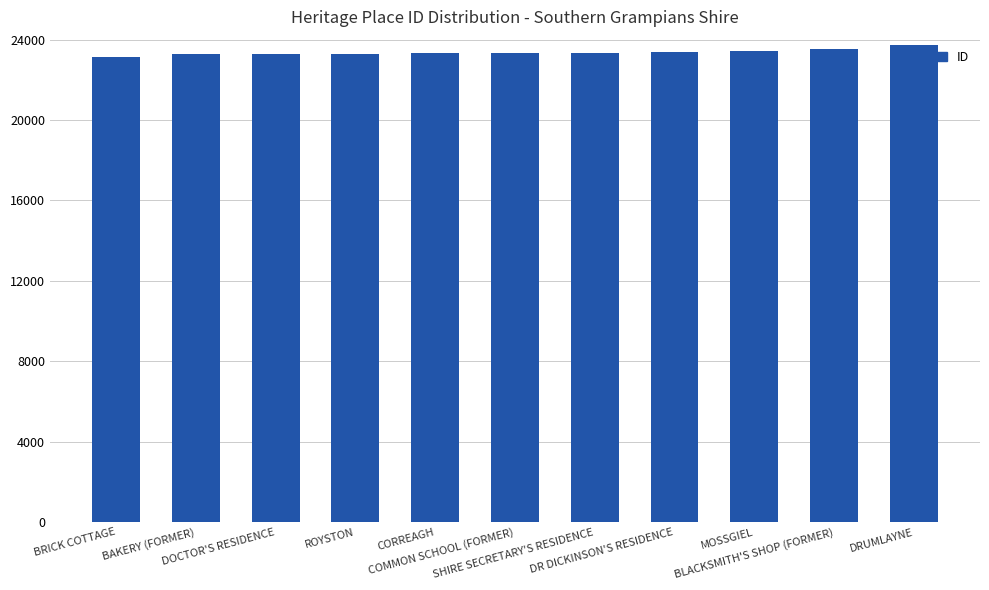

What is the difference between the values at ROYSTON and SHIRE SECRETARY'S RESIDENCE?

50